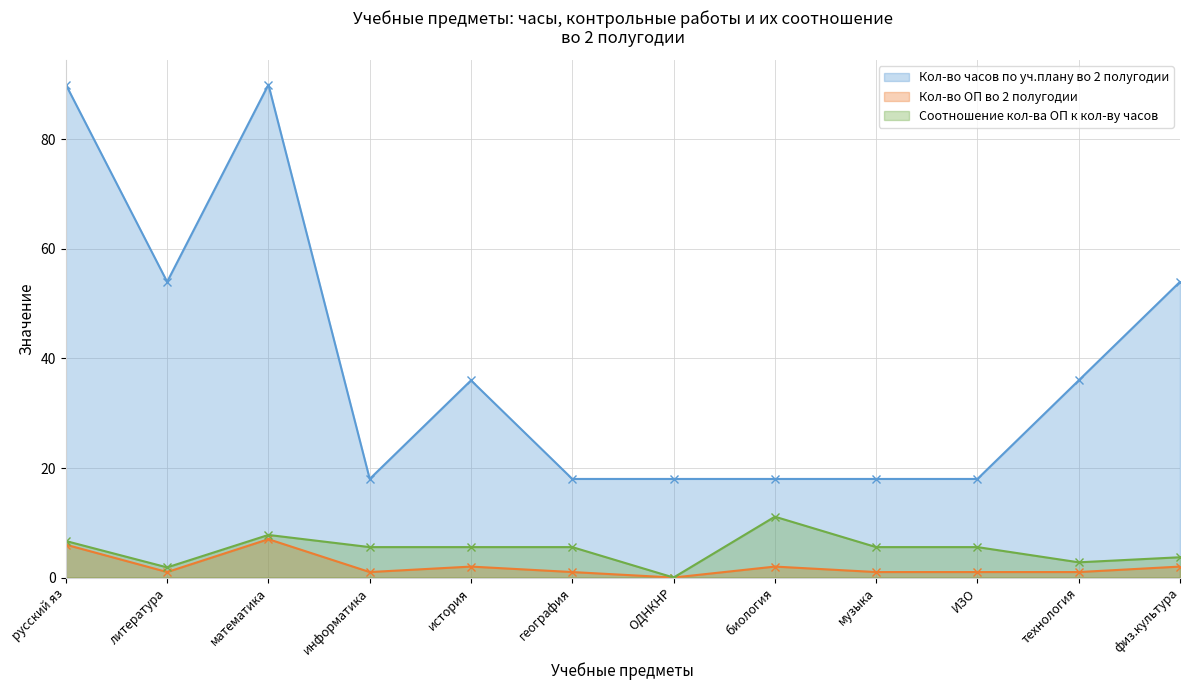

At which category does the chart reach its minimum across all series?

ОДНКНР